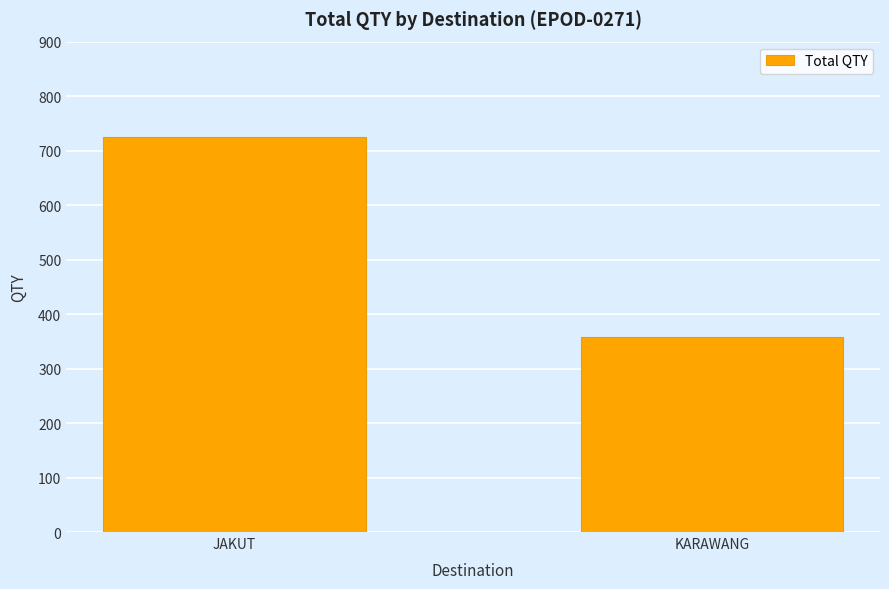

At which category does the chart reach its minimum across all series?

KARAWANG